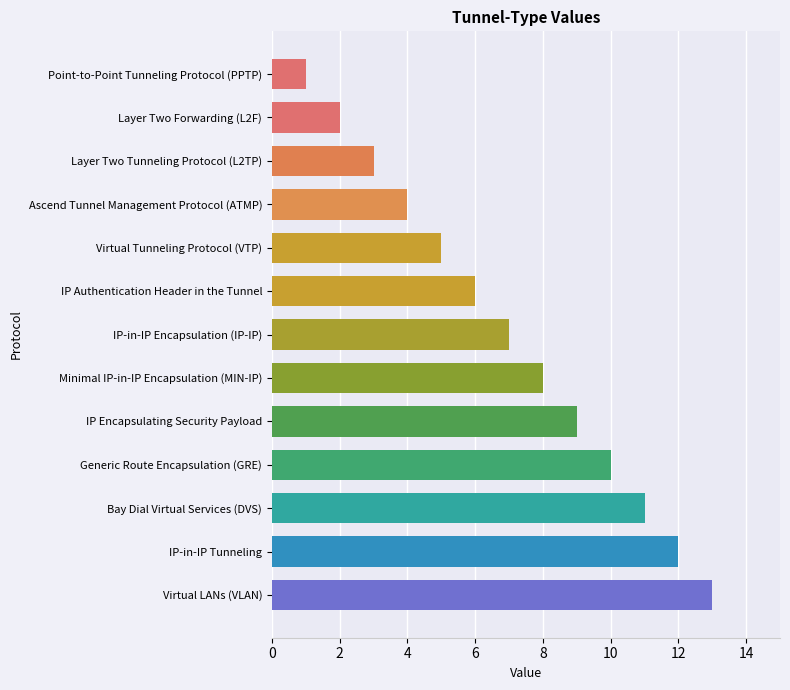

Between IP Encapsulating Security Payload and Layer Two Tunneling Protocol (L2TP), which is larger?

IP Encapsulating Security Payload